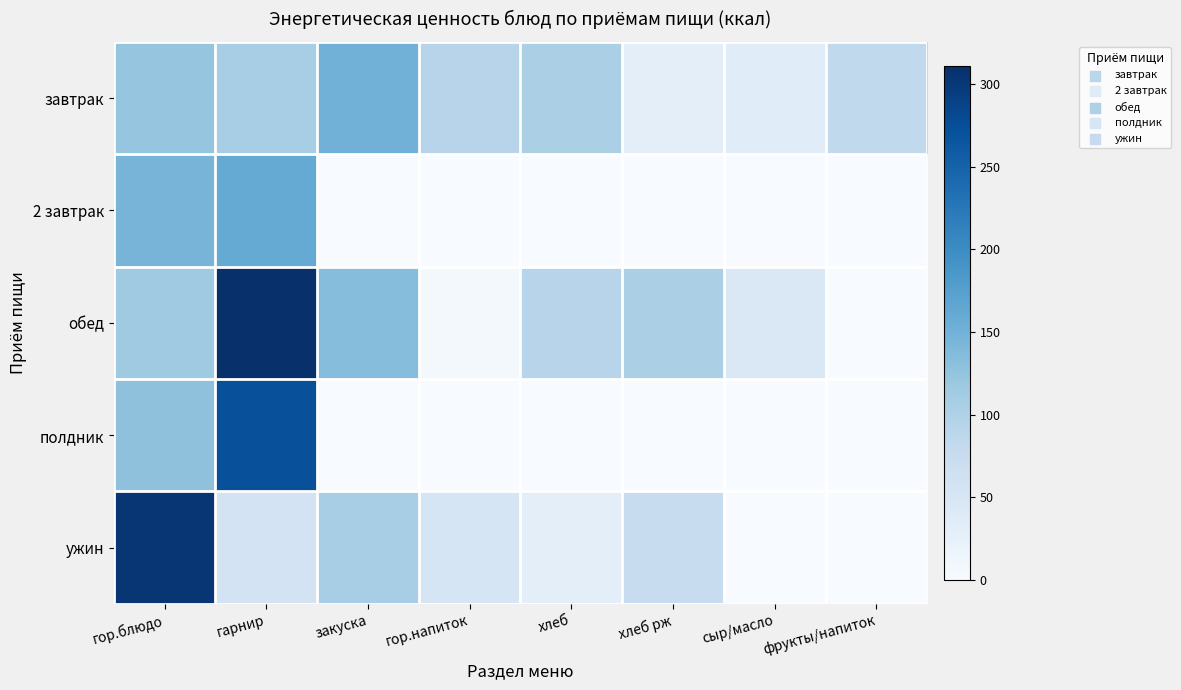

At сыр/масло, list the series in order from smallest to largest.

2 завтрак, полдник, ужин, завтрак, обед